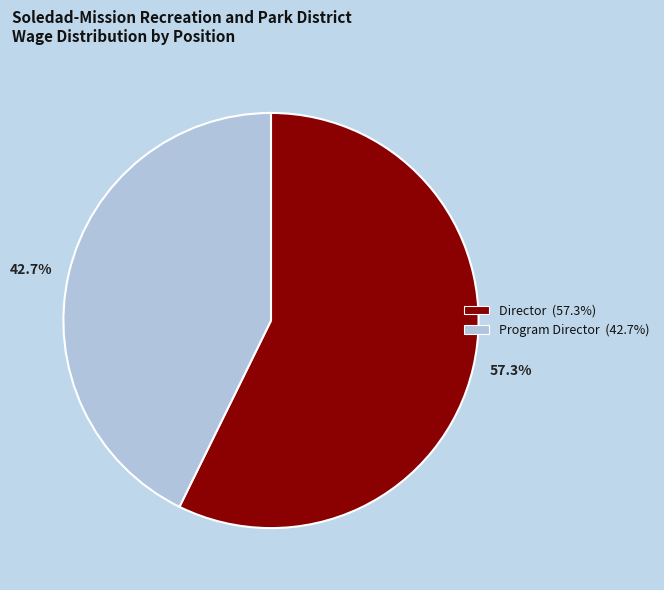

What is the smallest slice in the pie chart?

42.7%